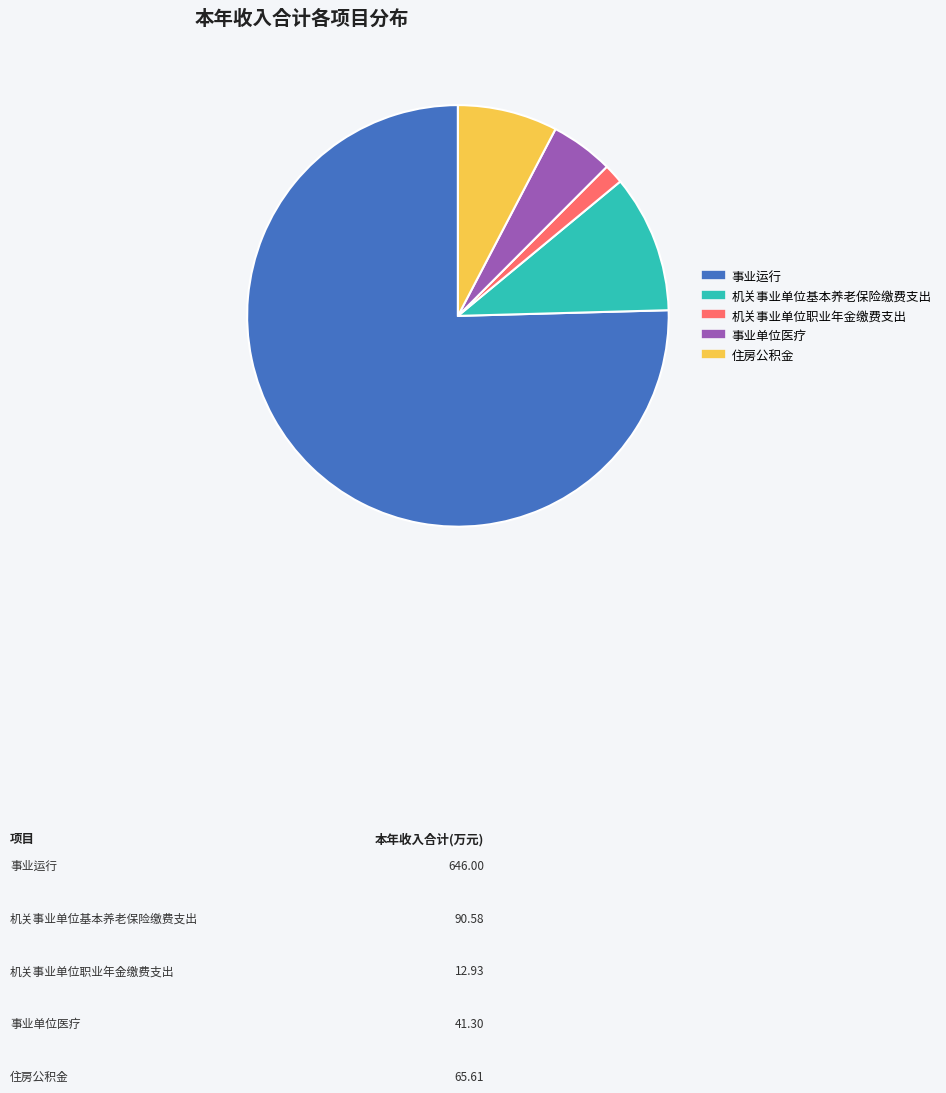

Do 机关事业单位职业年金缴费支出 and 住房公积金 together represent more than half of the pie?

No